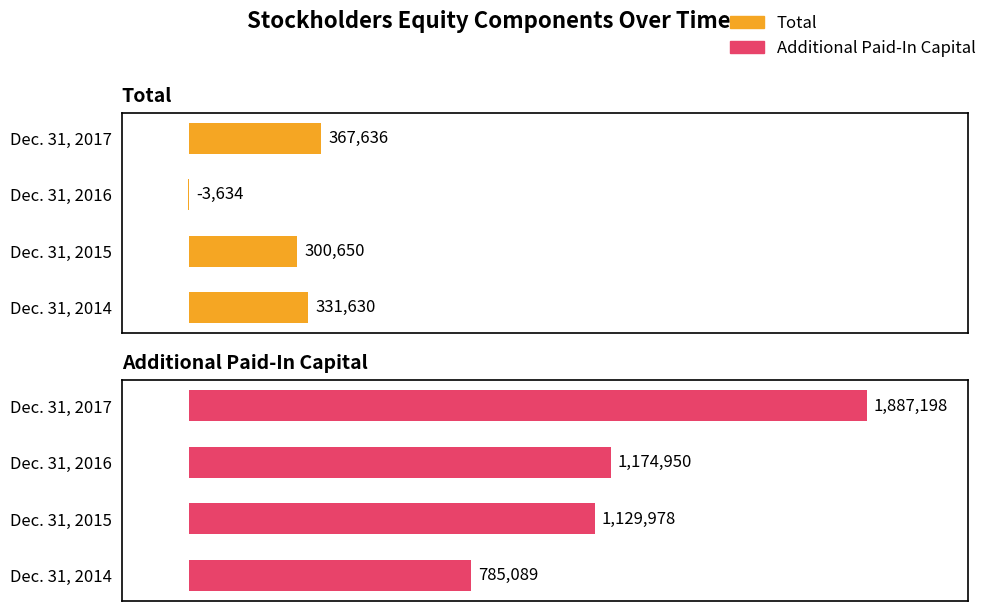

Read the Additional Paid-In Capital value at Dec. 31, 2014.

785089